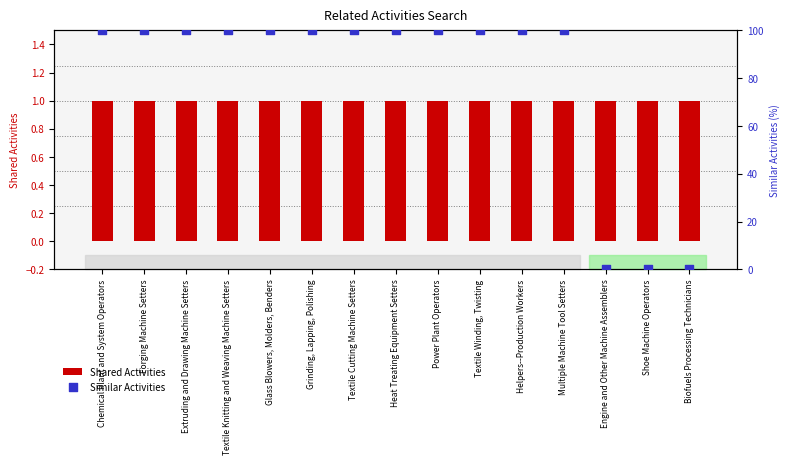

At which category is the sum across all series the highest?

Chemical Plant and System Operators